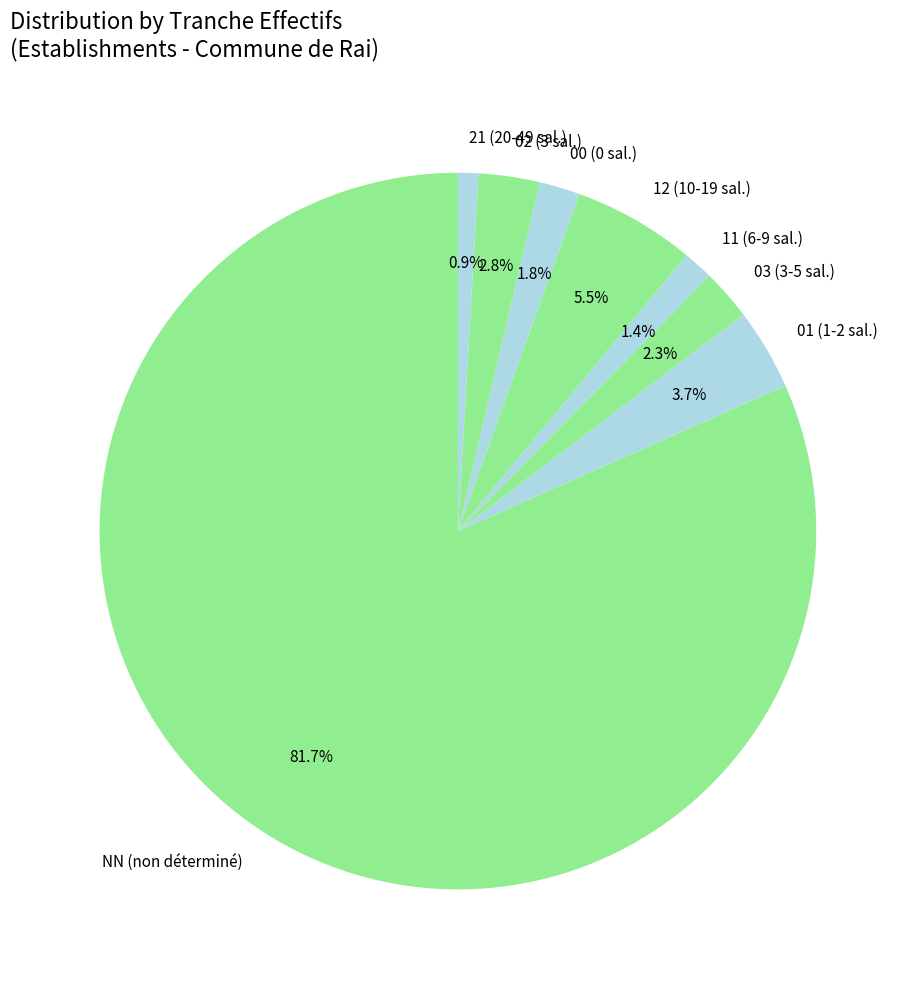

To the nearest percent, what is the difference between the 02 and 12 slice percentages?

3%